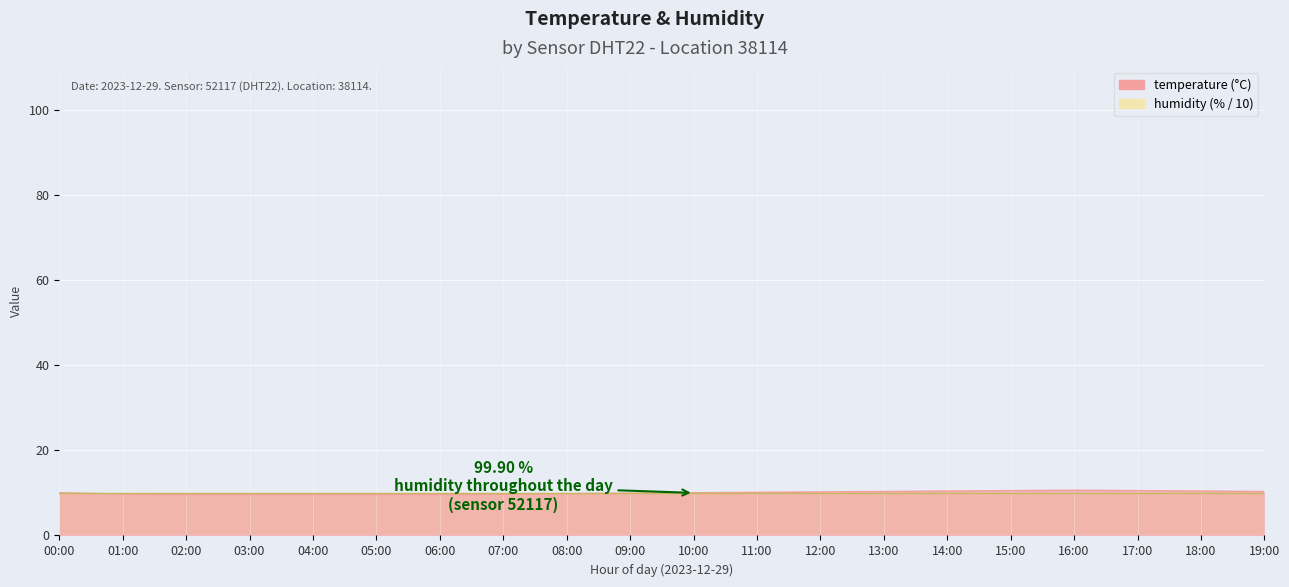

Reading left to right, transcribe all the data shown in this chart.

00:00=10.0	01:00=9.7	02:00=9.6	03:00=9.6	04:00=9.6	05:00=9.6	06:00=9.6	07:00=9.7	08:00=9.8	09:00=9.9	10:00=10.0	11:00=10.1	12:00=10.2	13:00=10.3	14:00=10.4	15:00=10.5	16:00=10.6	17:00=10.5	18:00=10.4	19:00=10.3